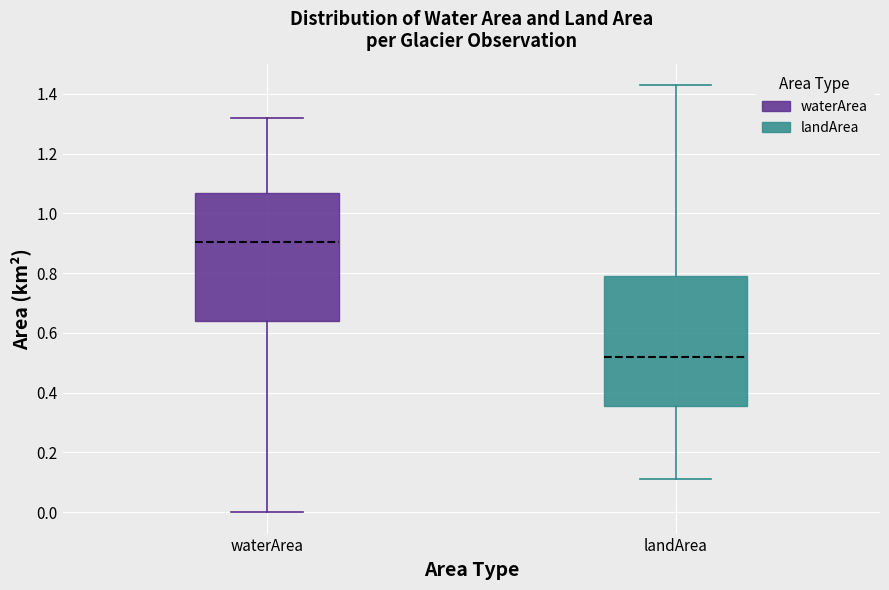

Reading left to right, read every box against the y-axis: the position of its median line, the range the box covers, and the ends of its whiskers. The values are not printed on the chart, so give them approximately, as read against the axis.

waterArea: median 0.90, box 0.64 to 1.06, whiskers 0.00 to 1.32
landArea: median 0.52, box 0.36 to 0.80, whiskers 0.12 to 1.44